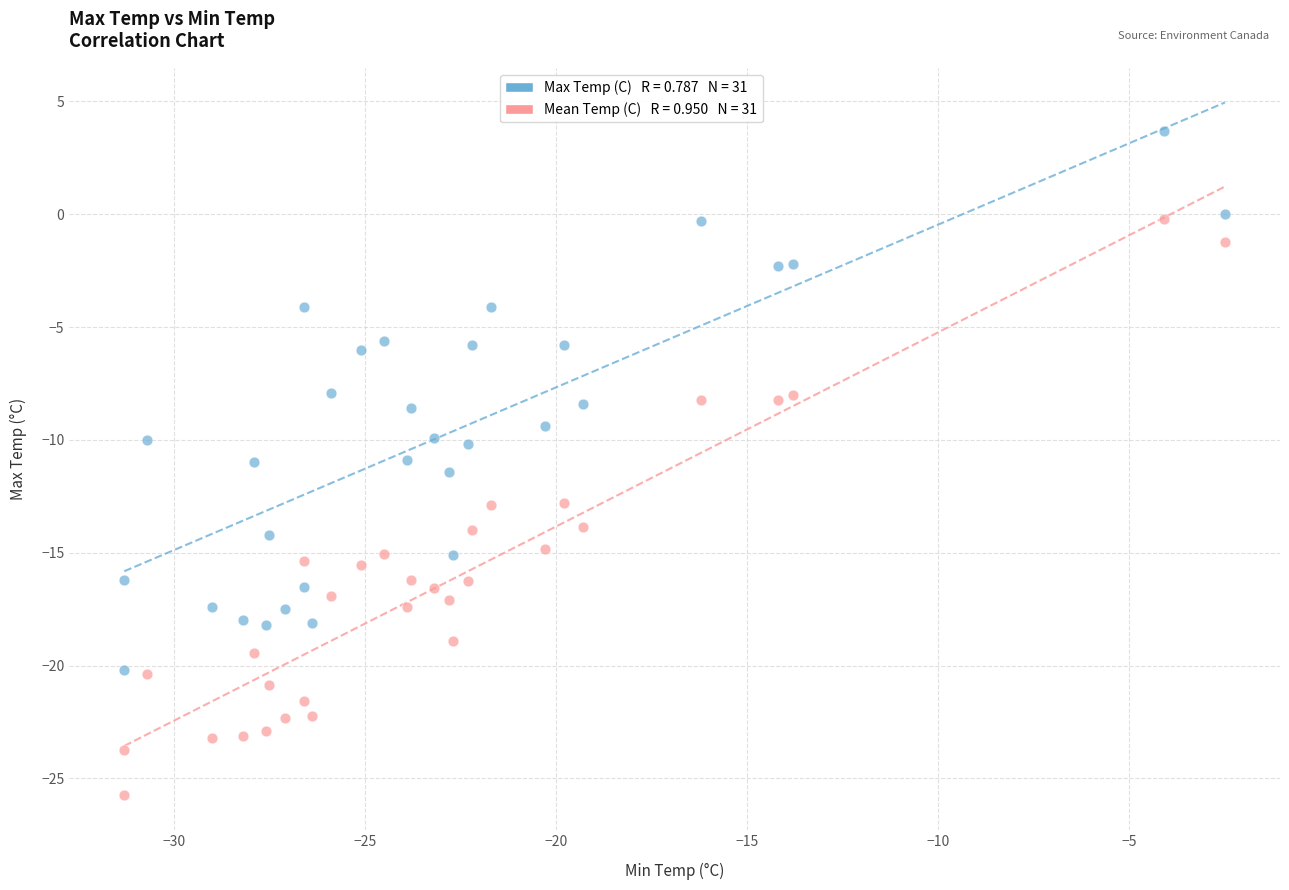

Across all data points, what is the range of X values (max minus min)?

28.8